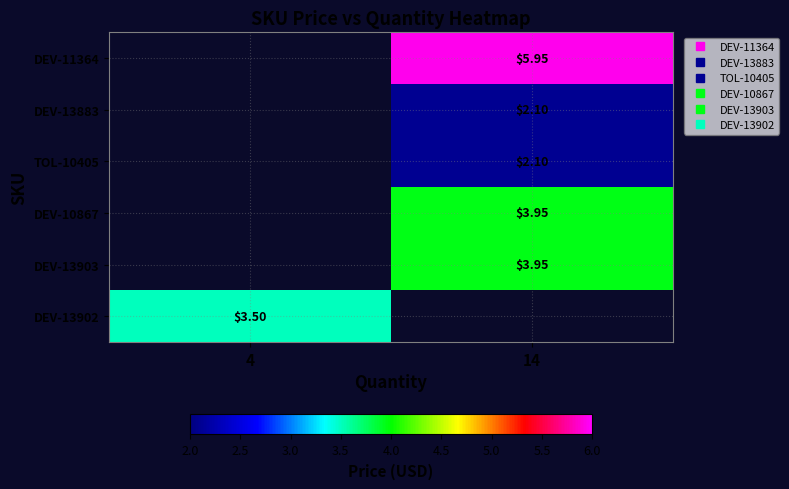

Which label corresponds to the largest value in the chart?

14